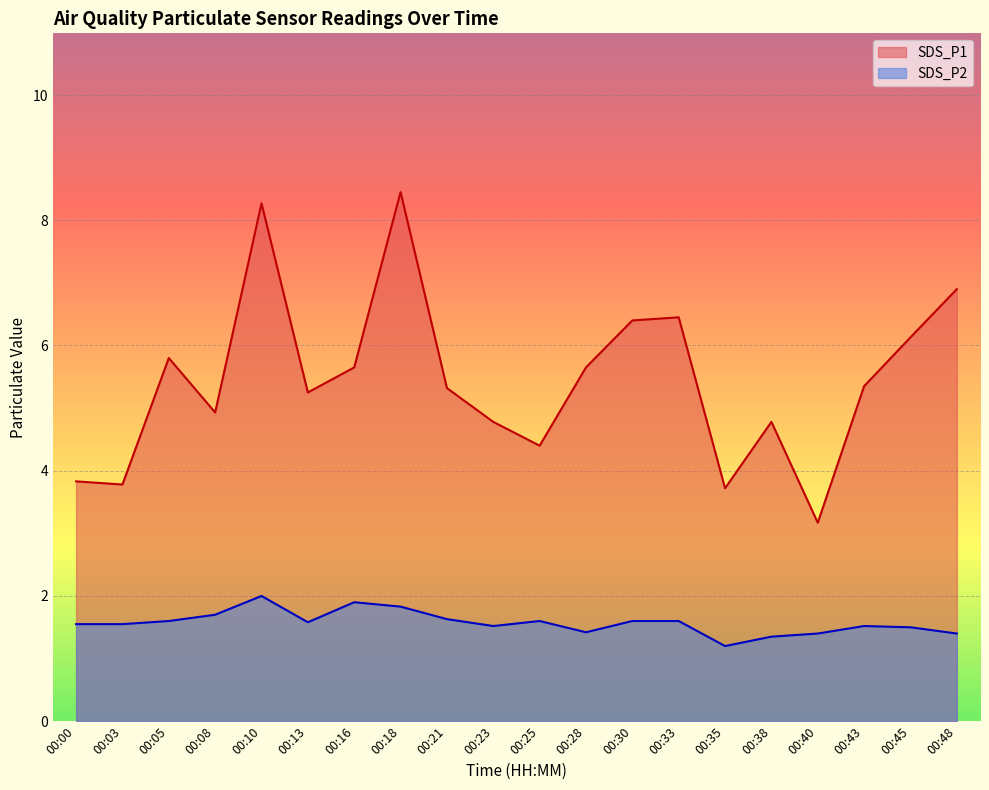

What is the value of the SDS_P1 point at the 15th from the left?

3.7